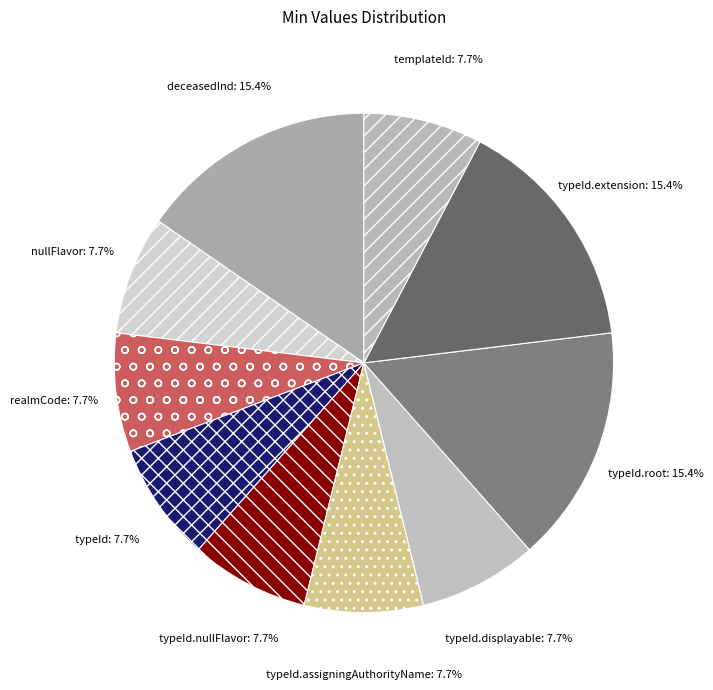

Is the sum of typeId.displayable and typeId.extension greater than half?

No